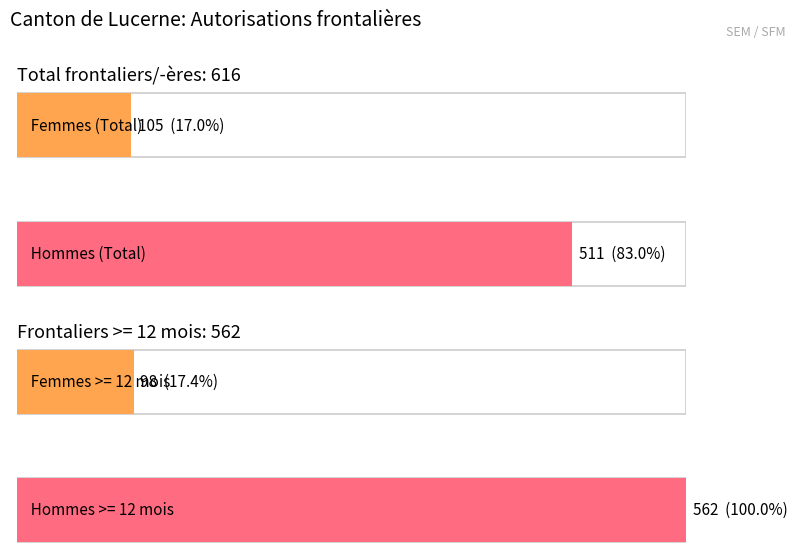

What is the approximate value of Hommes at Total Général?

511